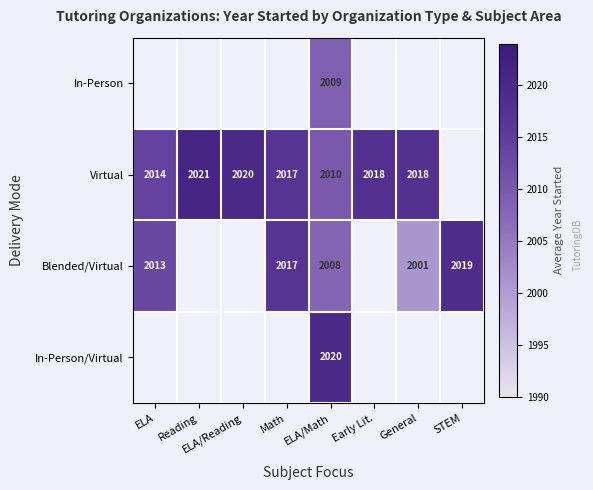

True or false: Virtual has a value of 2021 at Reading.

True